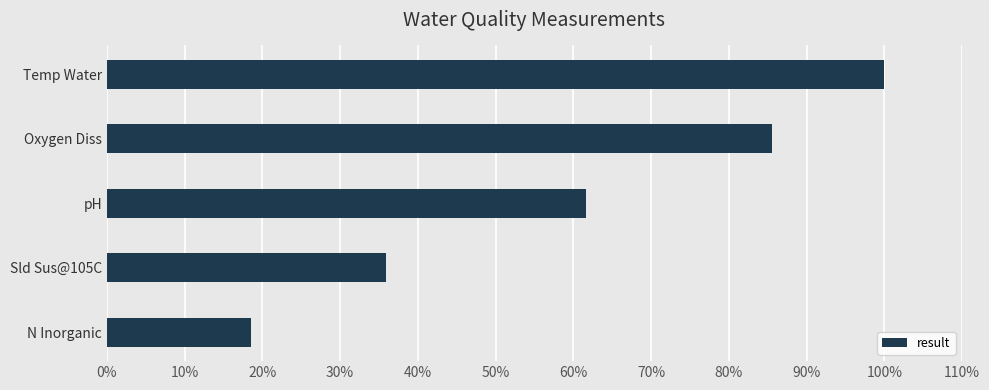

What is the sum of all values?

301.5